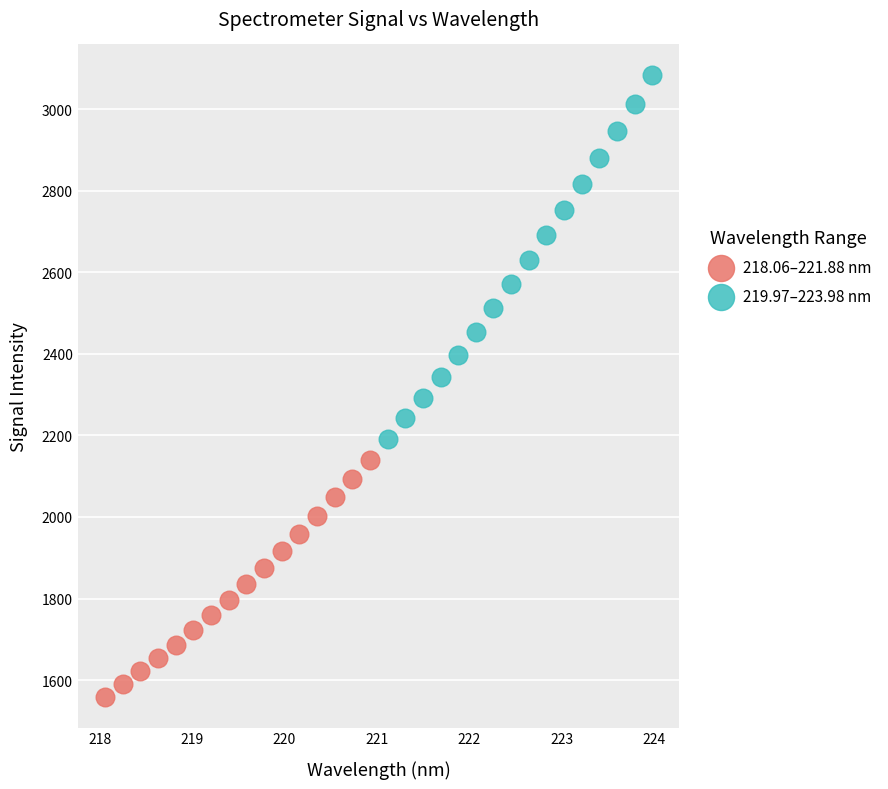

Which series reaches the maximum Y coordinate?

219.97–223.98 nm